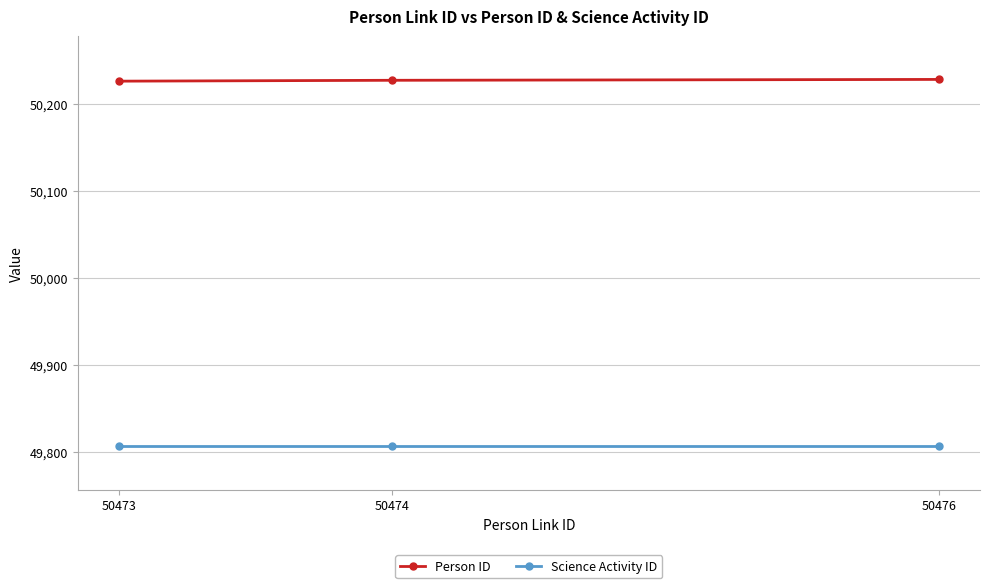

What is the approximate value of Person ID at 50476?

50228